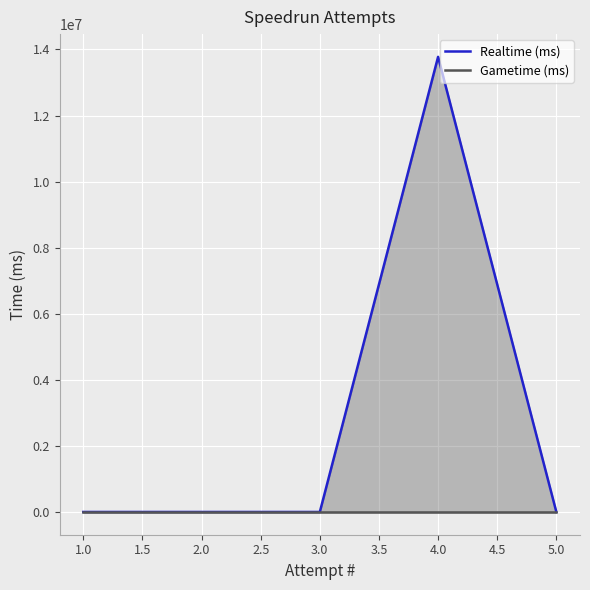

The value of Realtime (ms) at 3.0 is -5424135. True or false?

False